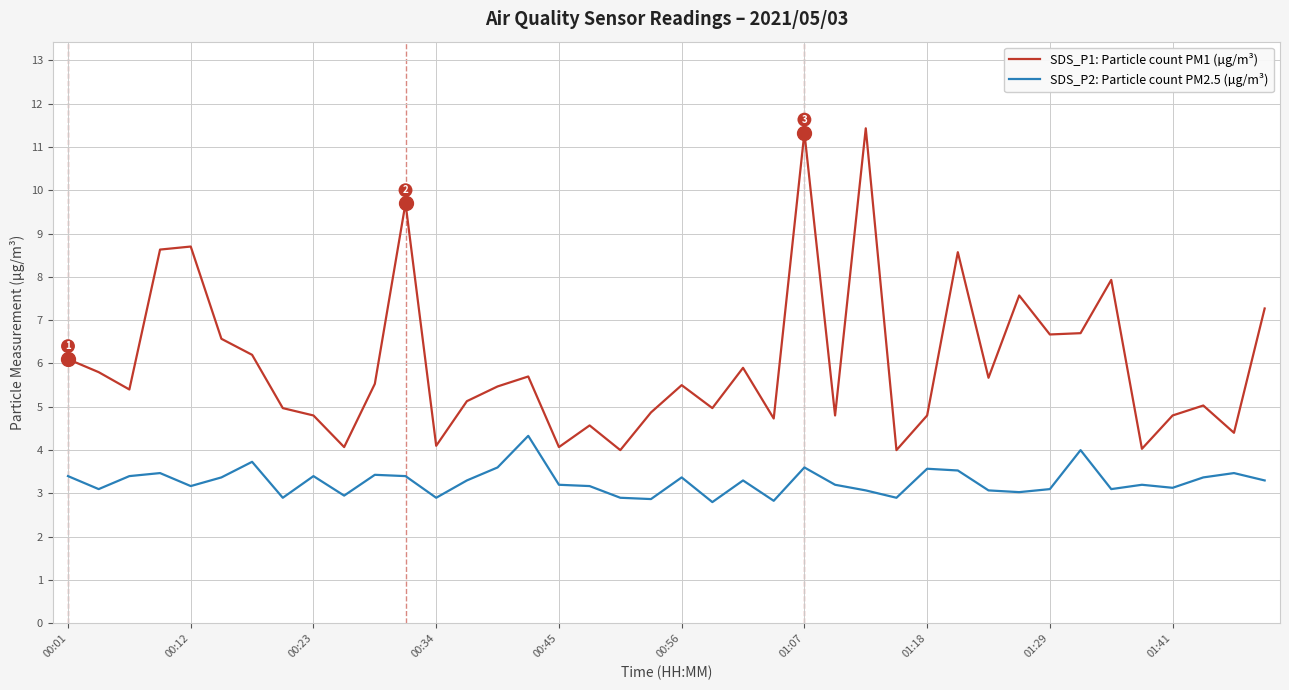

What is the greatest value displayed?

11.4